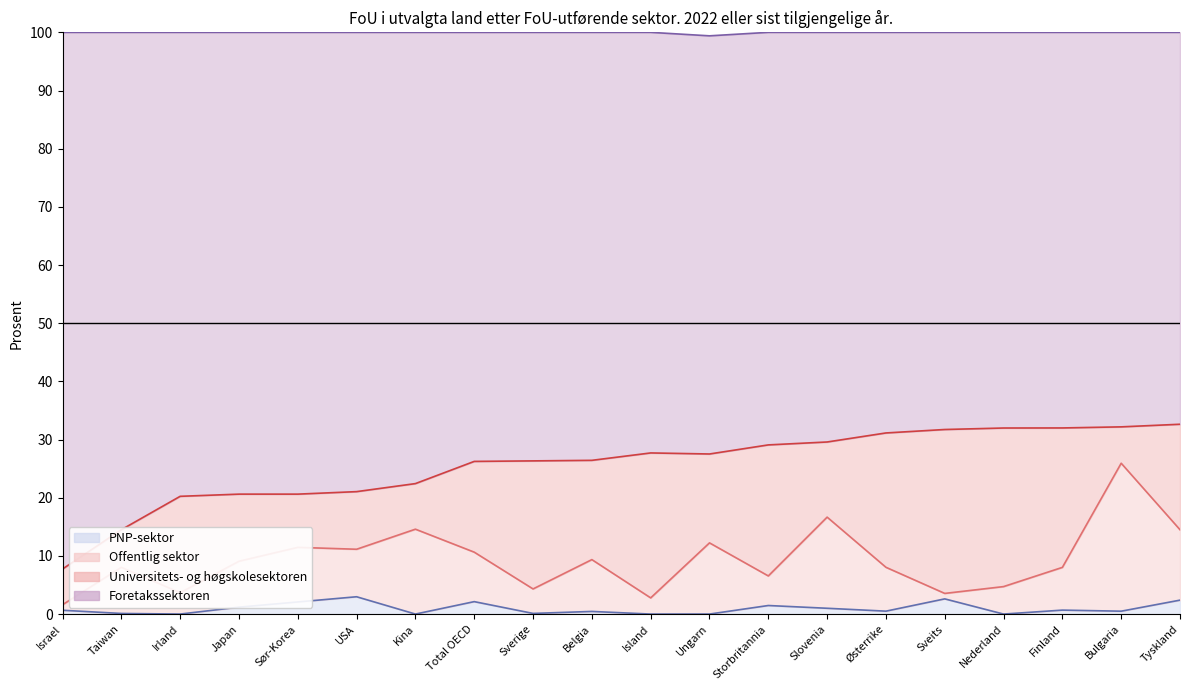

What are all the series names shown in the legend?

PNP-sektor, Offentlig sektor, Universitets- og høgskolesektoren, Foretakssektoren